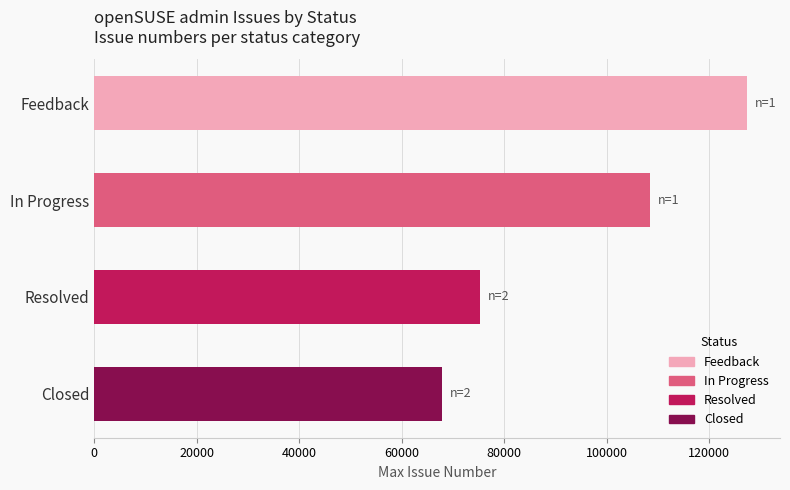

Are the bars grouped side by side (vs. stacked)?

Yes